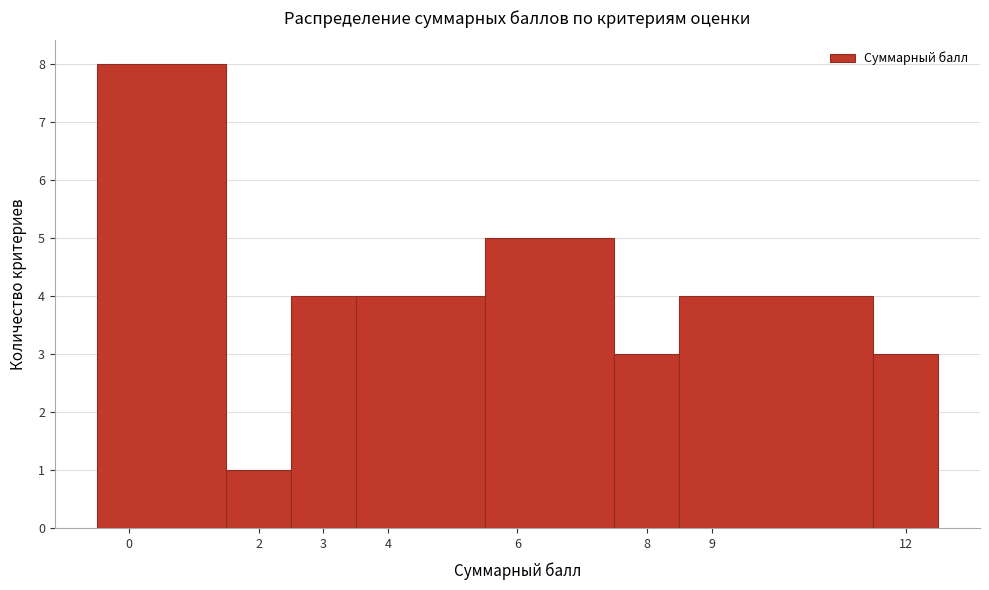

Reading left to right, transcribe this chart: for each bar, give the range it covers on the x-axis and its height. The values are not printed on the chart, so give them approximately, as read against the axis.

-0.5 to 1.5: 8
1.5 to 2.5: 1
2.5 to 3.5: 4
3.5 to 5.5: 4
5.5 to 7.5: 5
7.5 to 8.5: 3
8.5 to 11.5: 4
11.5 to 12.5: 3